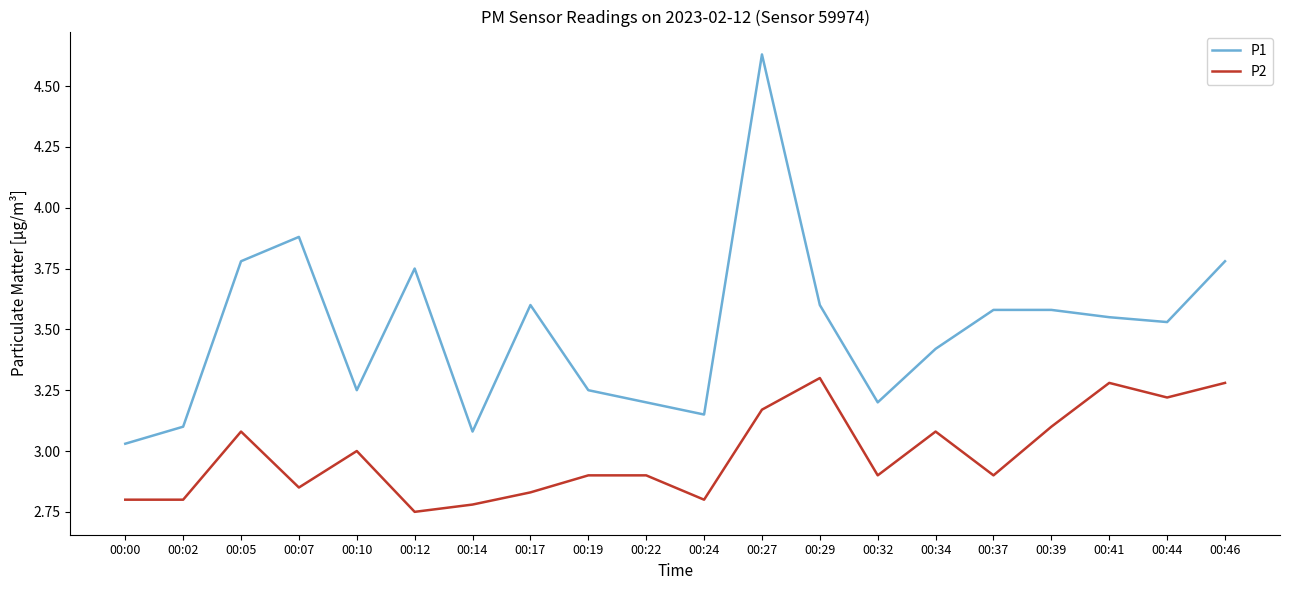

Rank the series by their average value, from highest to lowest.

P1, P2